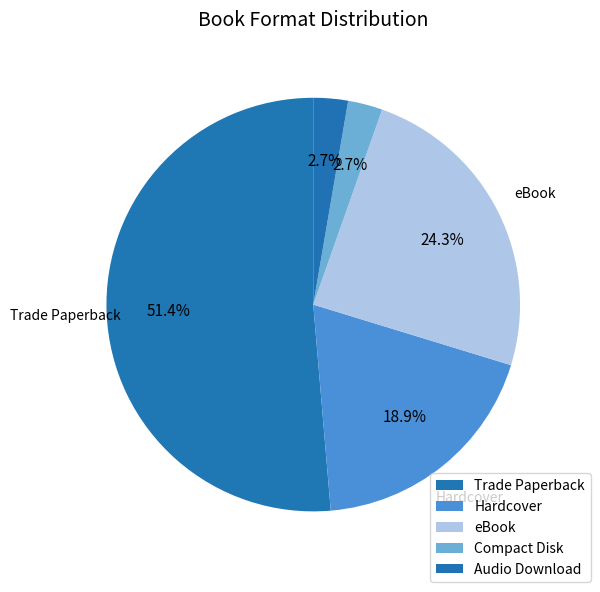

What is the ratio of the value at Hardcover to the value at eBook?

0.8